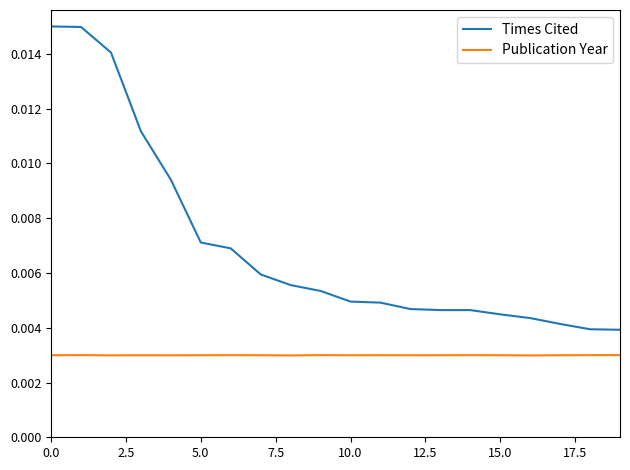

Which series has the largest total across all categories?

Times Cited